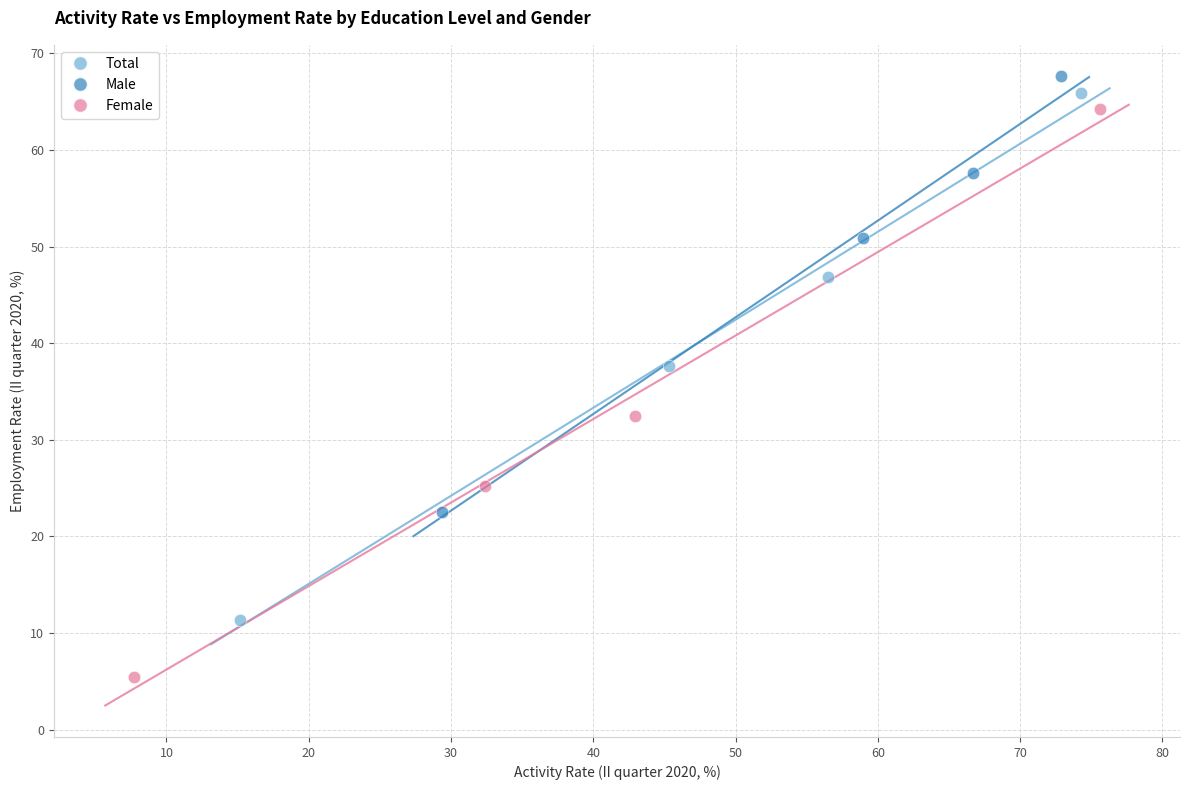

Which series has the largest Y range (max minus min)?

Female